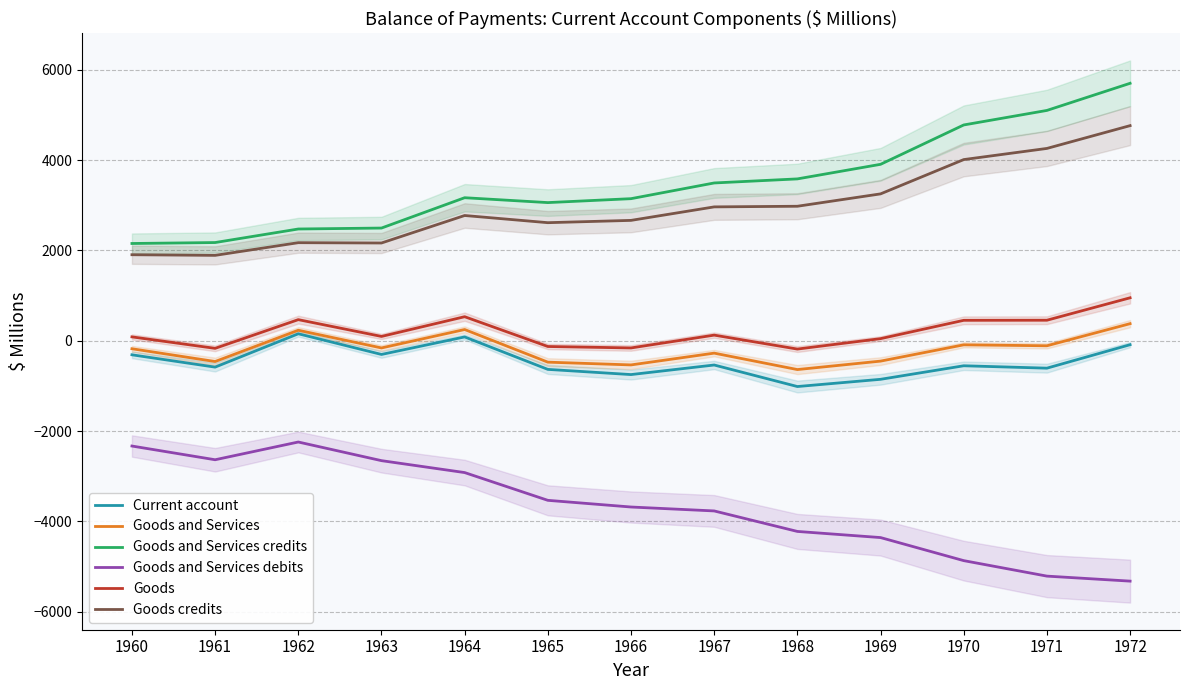

How many lines are shown in the chart?

6